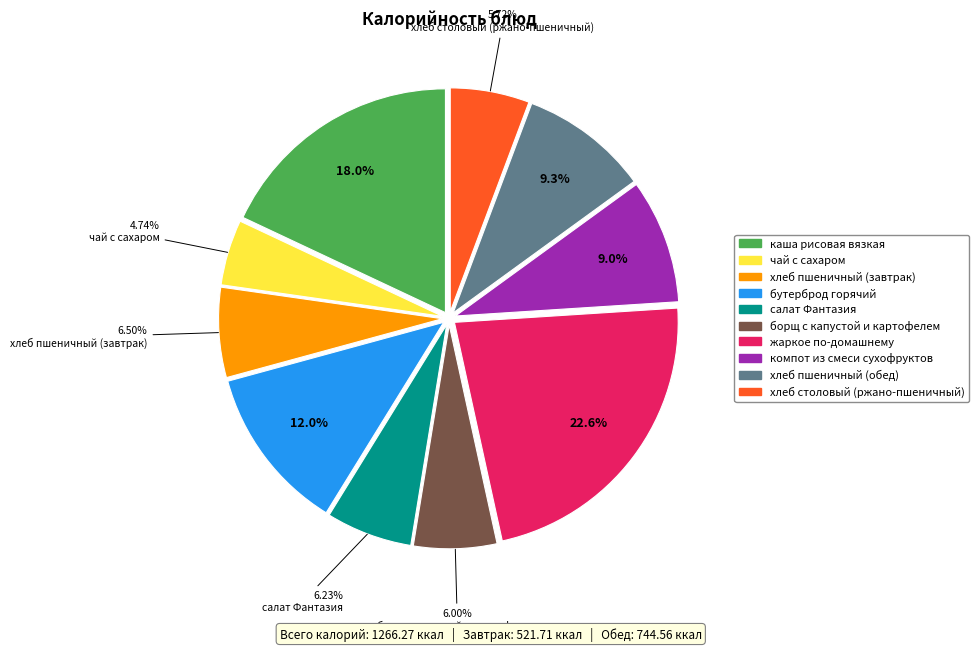

Count the number of slices in the pie.

10